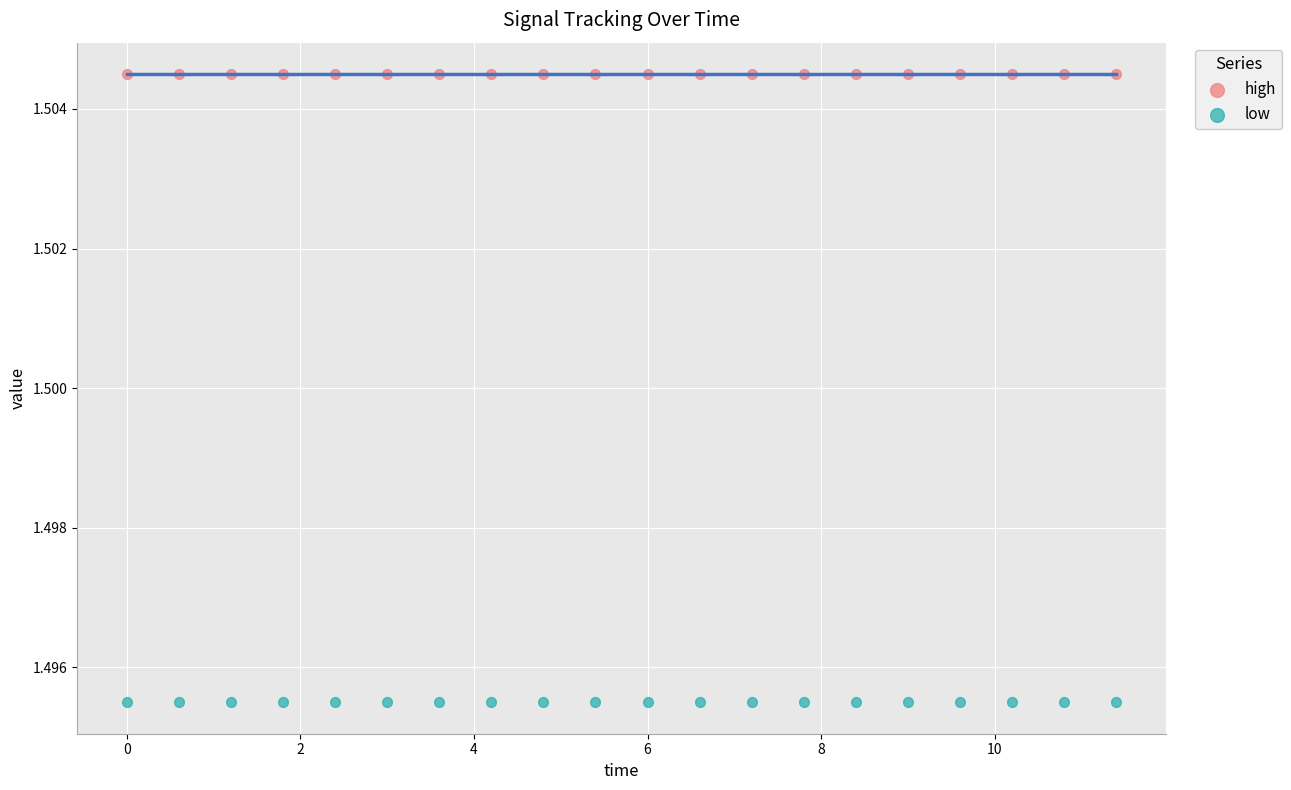

Which series reaches the minimum Y coordinate?

low